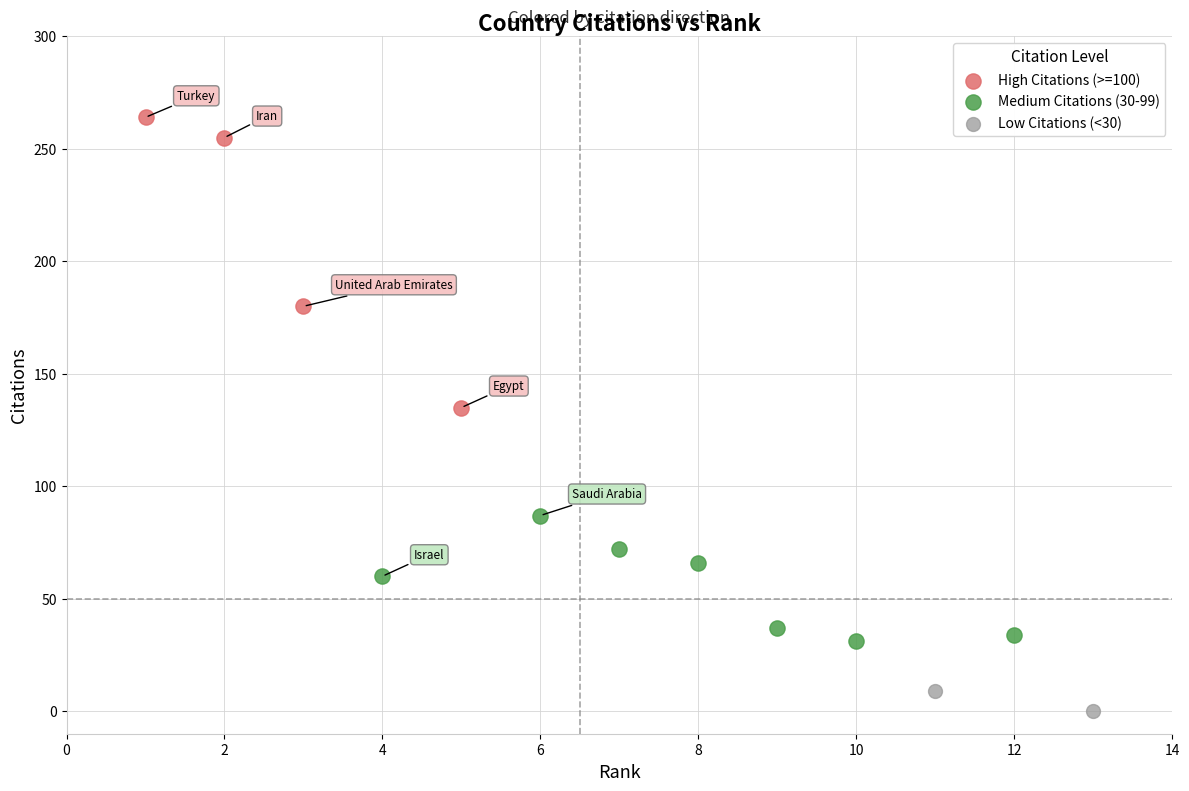

What are all the series names shown in the legend?

High Citations (>=100), Medium Citations (30-99), Low Citations (<30)